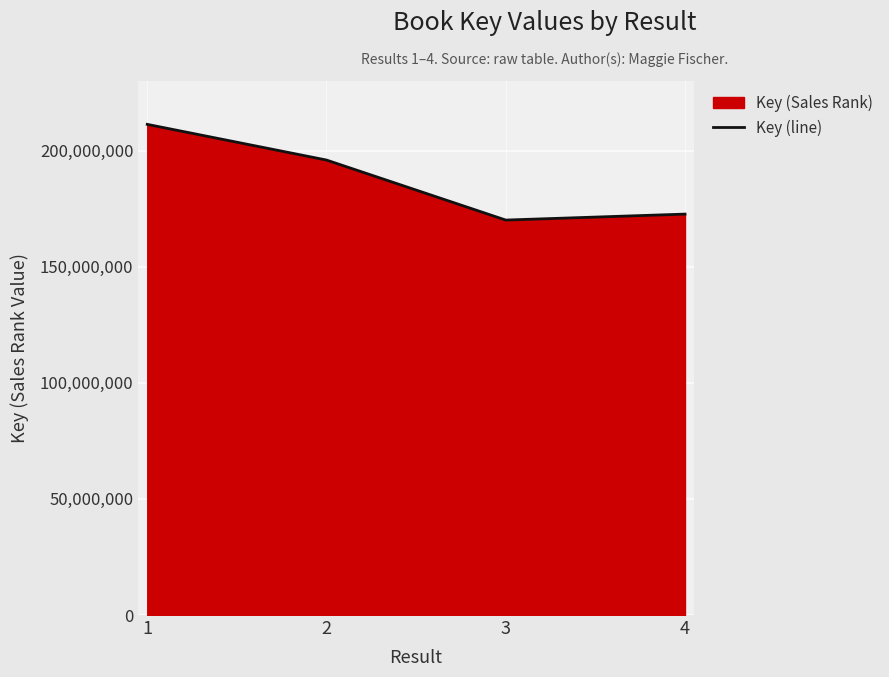

True or false: the data shows 297213734 at 3.

False